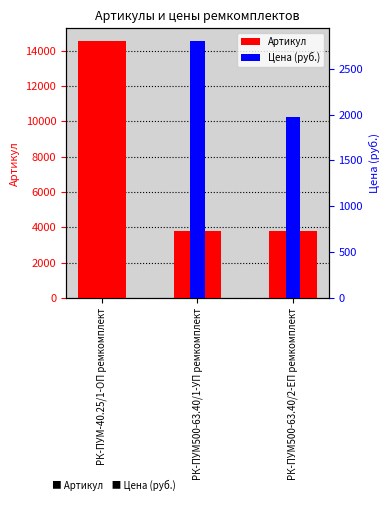

What is the difference between the highest and lowest values at РК-ПУМ-40.25/1-ОП ремкомплект?

14547.0